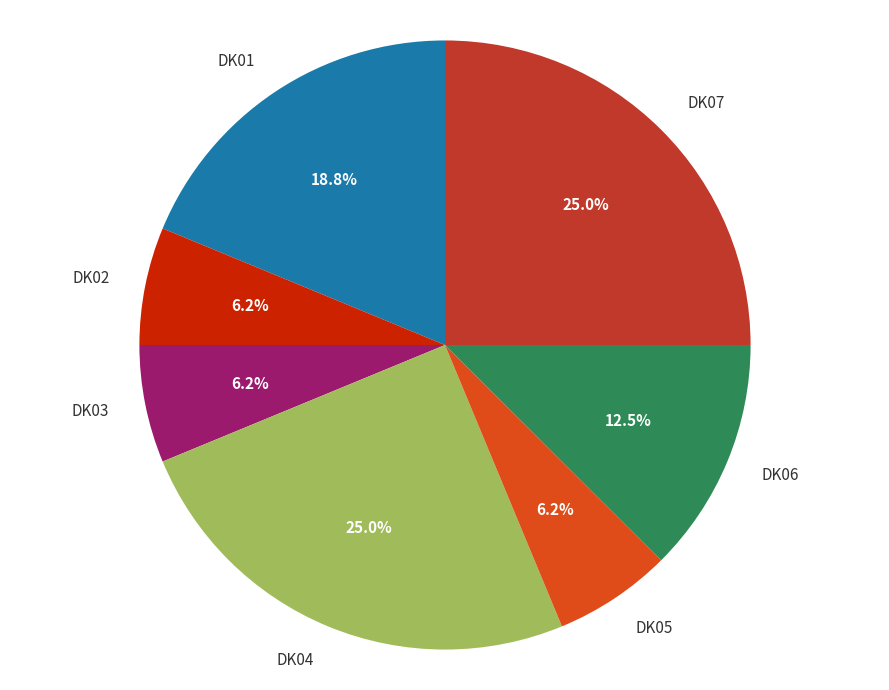

What is the total percentage of DK04 and DK05?

31.2%